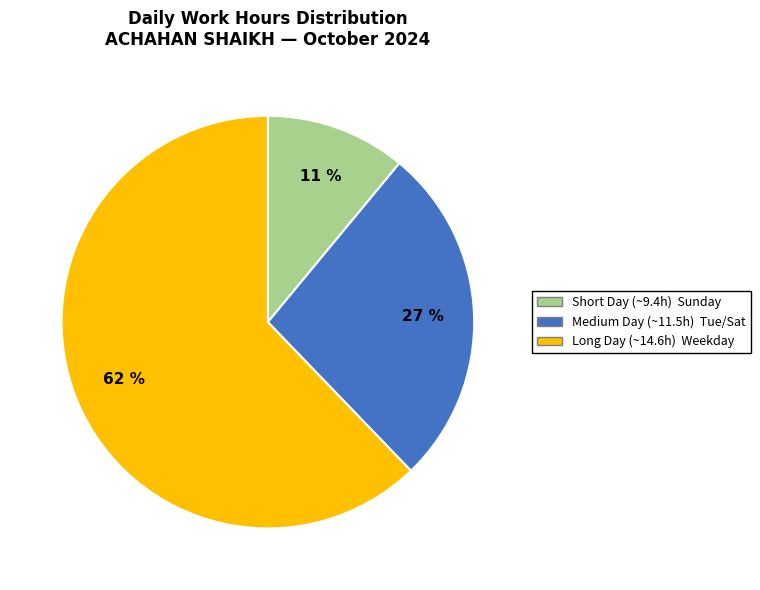

Does any single category account for the majority?

Yes